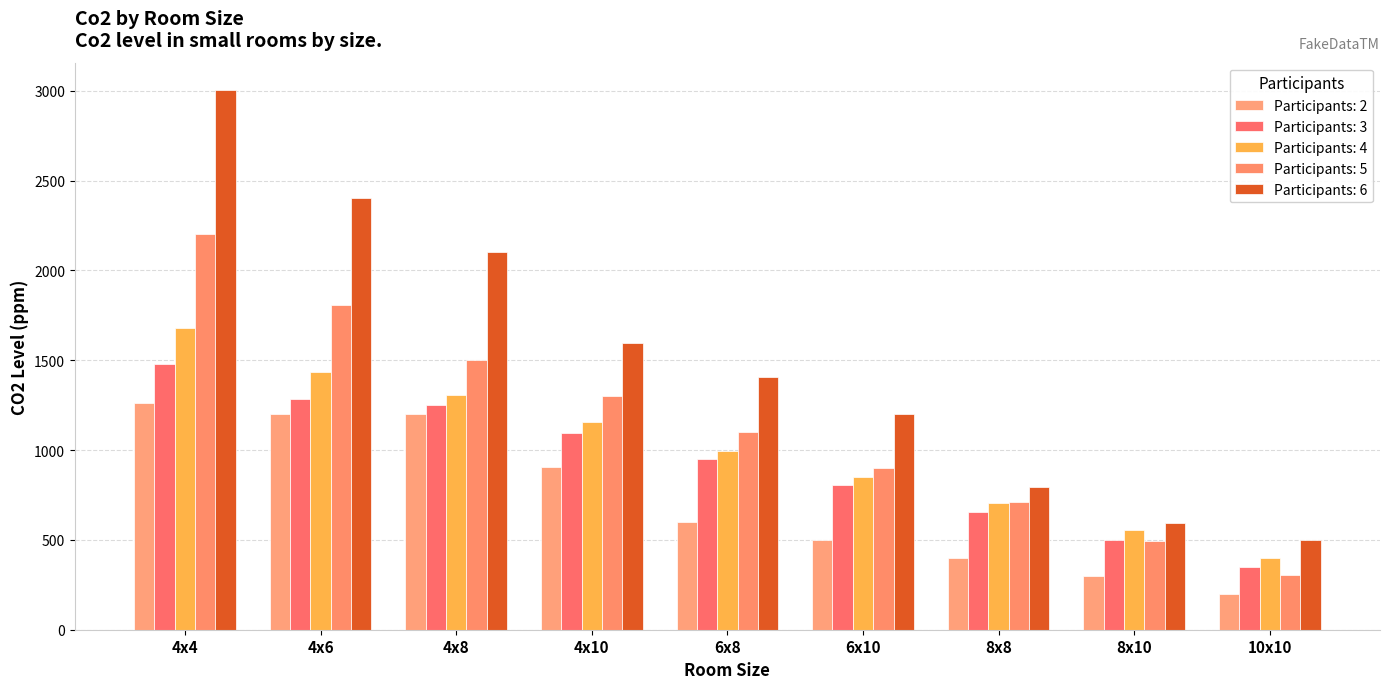

How many bars are there in total?

45